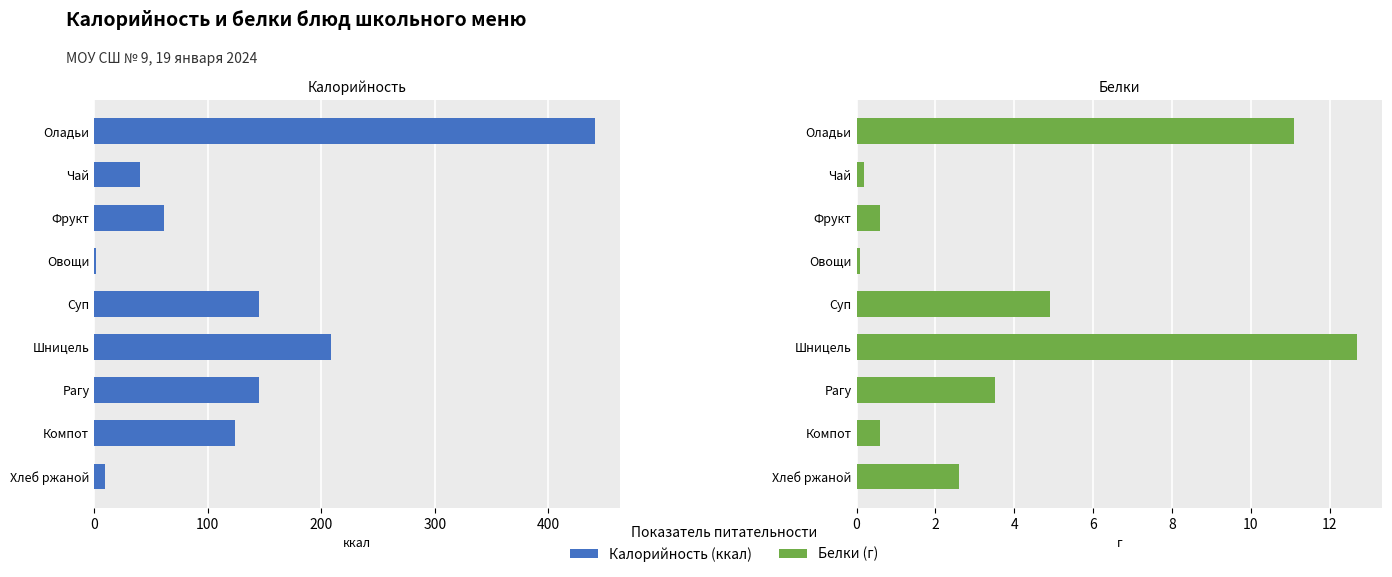

Which series changed the most between Компот and Хлеб ржаной?

Калорийность